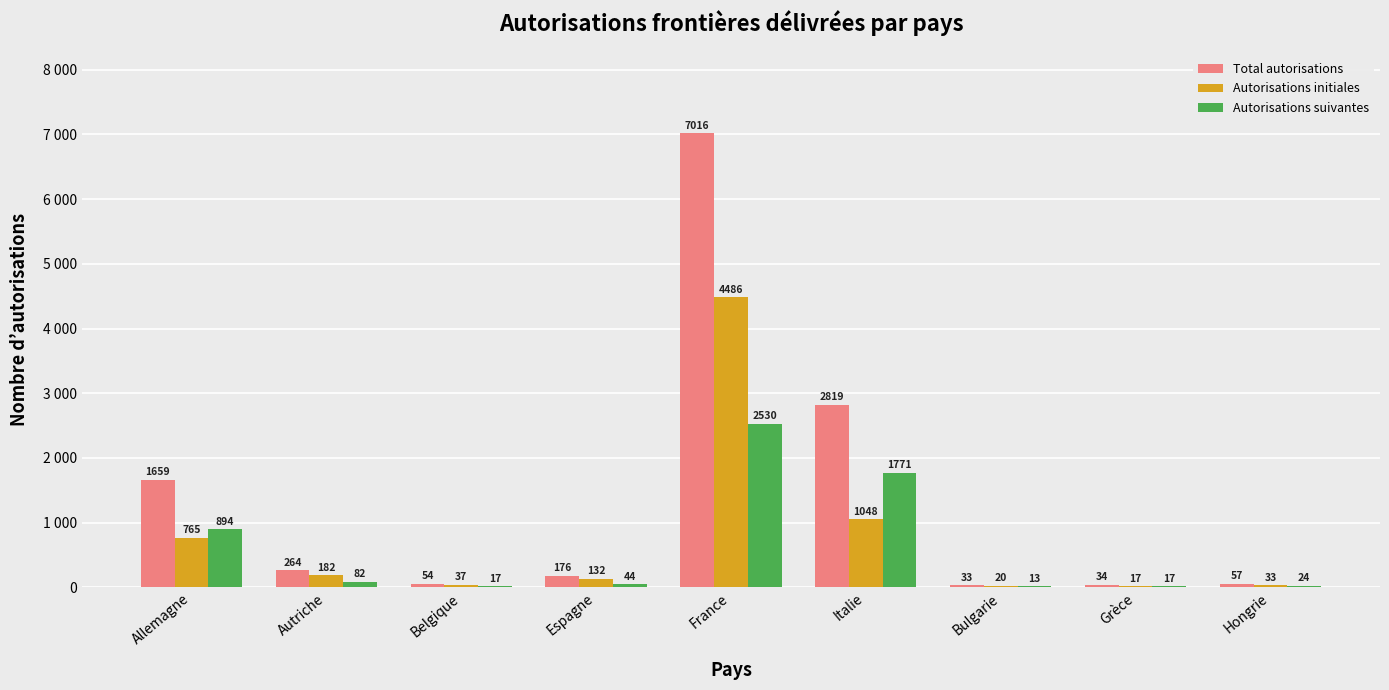

What is the label of the 2nd bar from the right?

Grèce